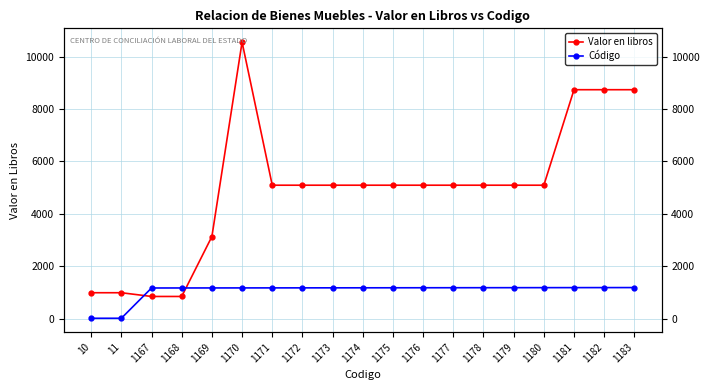

List the series in order of their overall mean, lowest first.

Código, Valor en libros